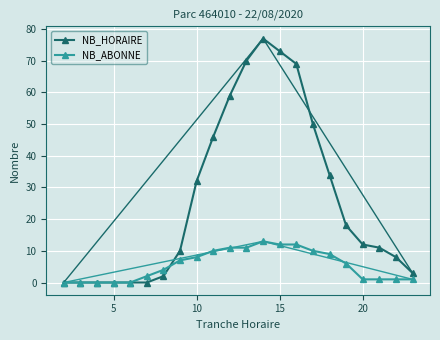

True or false: NB_HORAIRE has more than 0 interior local peaks.

True